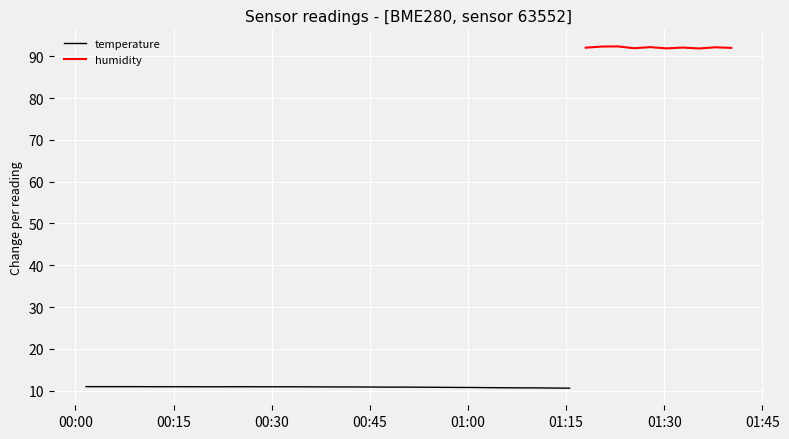

What is the difference between the second highest and minimum values in the temperature series?

0.4